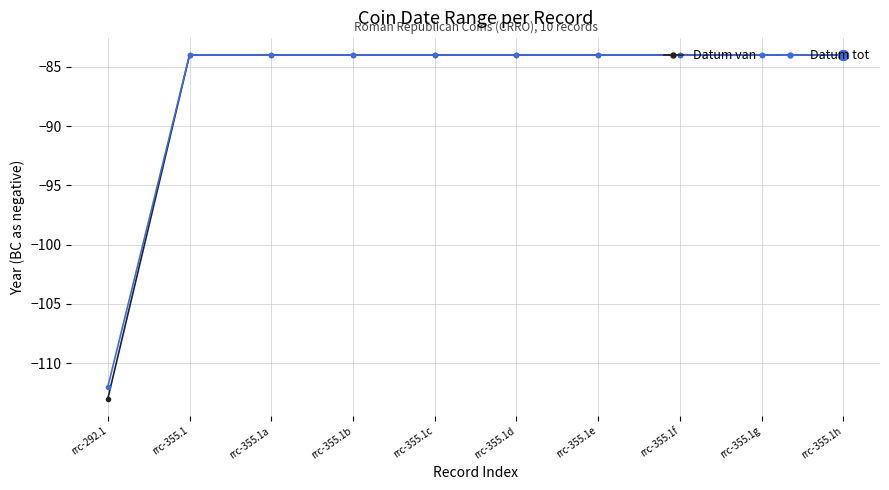

Reading left to right, list all the values displayed in this chart.

Datum van: rrc-292.1=-113	rrc-355.1=-84	rrc-355.1a=-84	rrc-355.1b=-84	rrc-355.1c=-84	rrc-355.1d=-84	rrc-355.1e=-84	rrc-355.1f=-84	rrc-355.1g=-84	rrc-355.1h=-84
Datum tot: rrc-292.1=-112	rrc-355.1=-84	rrc-355.1a=-84	rrc-355.1b=-84	rrc-355.1c=-84	rrc-355.1d=-84	rrc-355.1e=-84	rrc-355.1f=-84	rrc-355.1g=-84	rrc-355.1h=-84